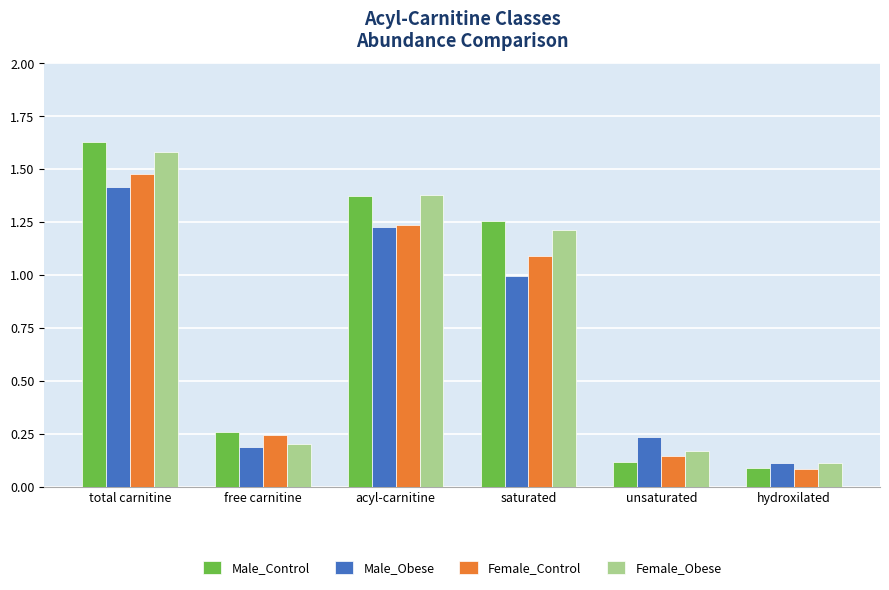

Which series changed the most between free carnitine and saturated?

Female_Obese